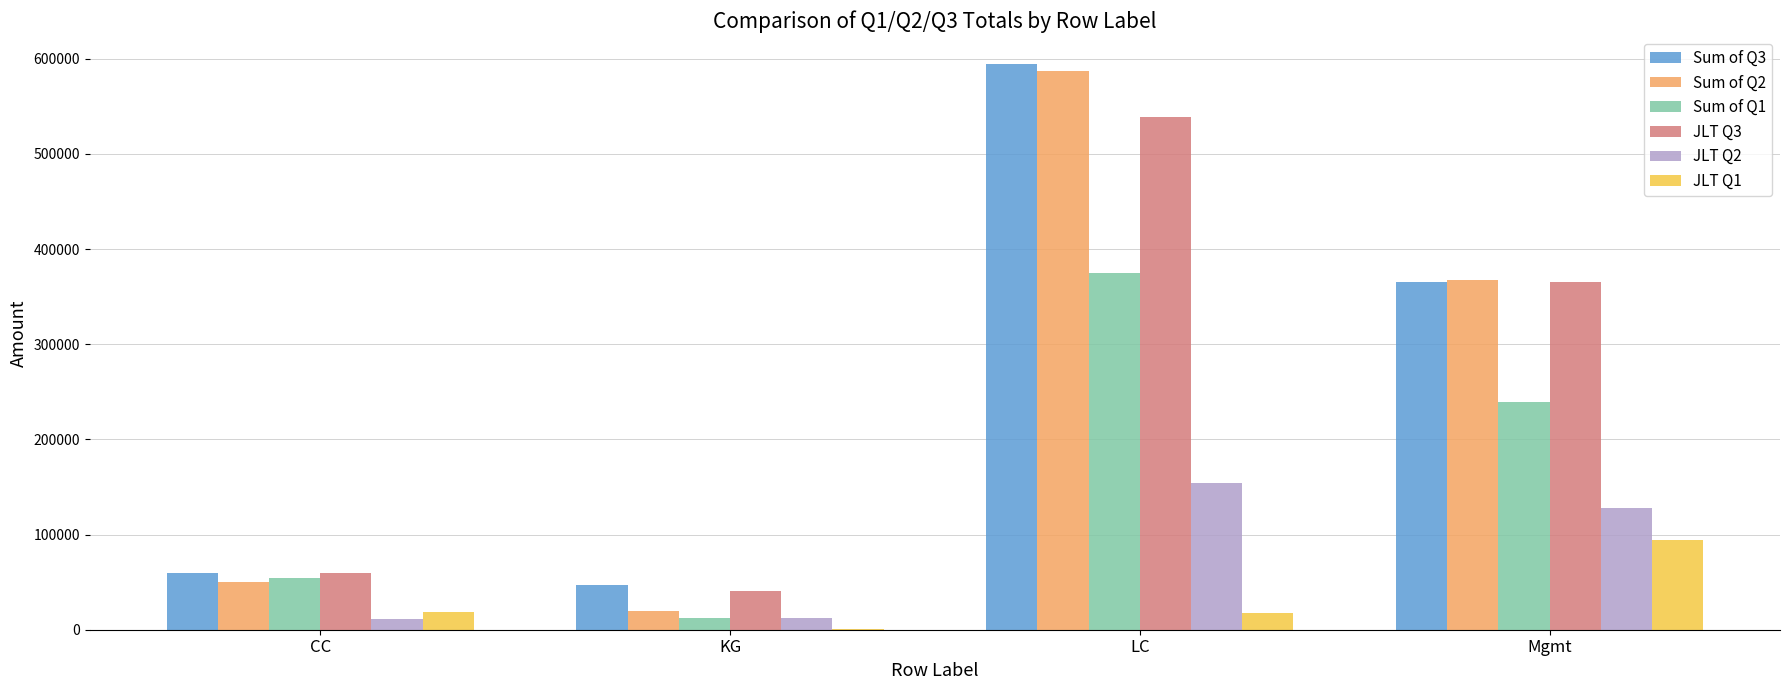

At which category is the sum across all series the highest?

LC